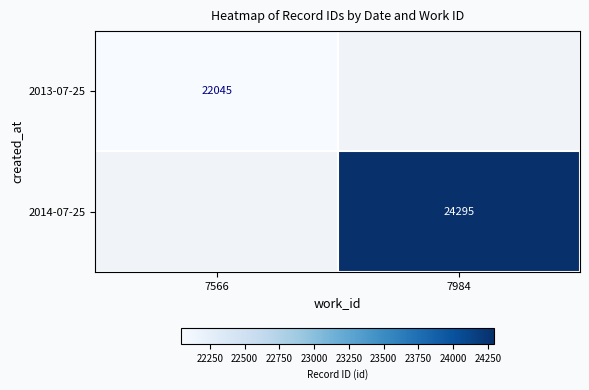

Is the value of 2014-07-25 at 7984 greater than the value of 2013-07-25 at 7566?

Yes